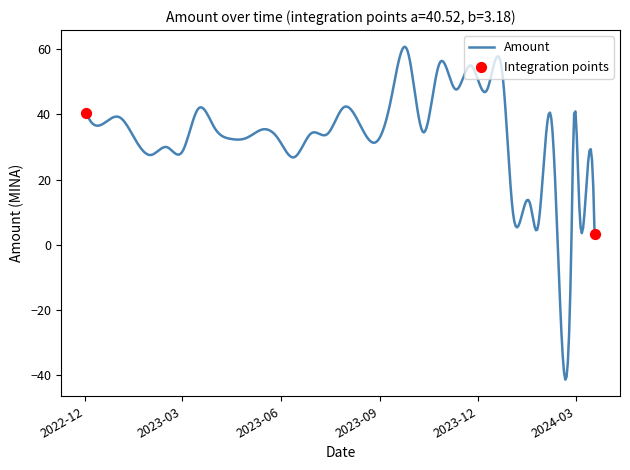

What is the maximum value shown in the chart?

60.7